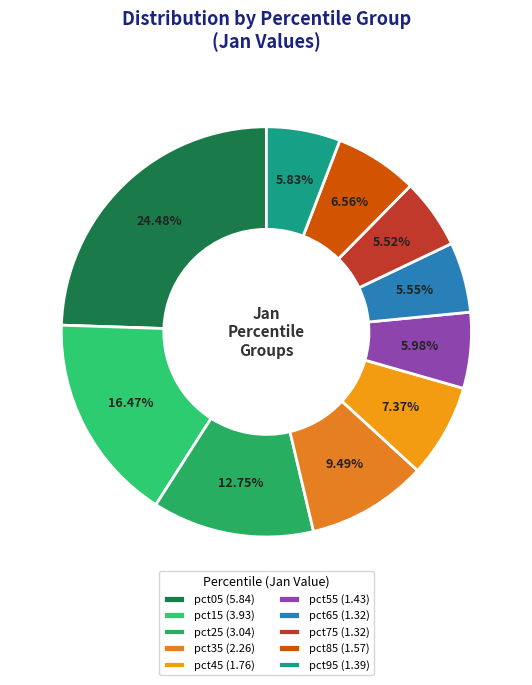

What is the ratio of the value at pct15 to the value at pct75?

3.0